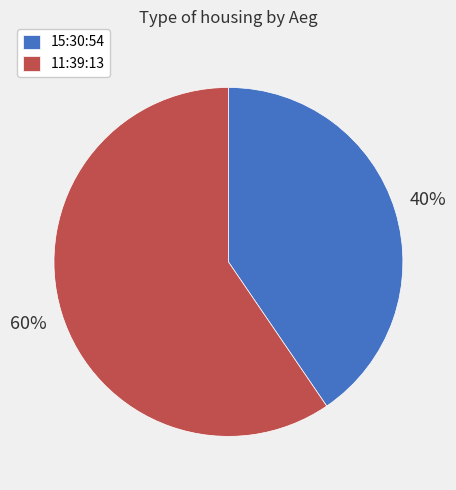

To the nearest percent, what percentage of the pie is 11:39:13?

60%